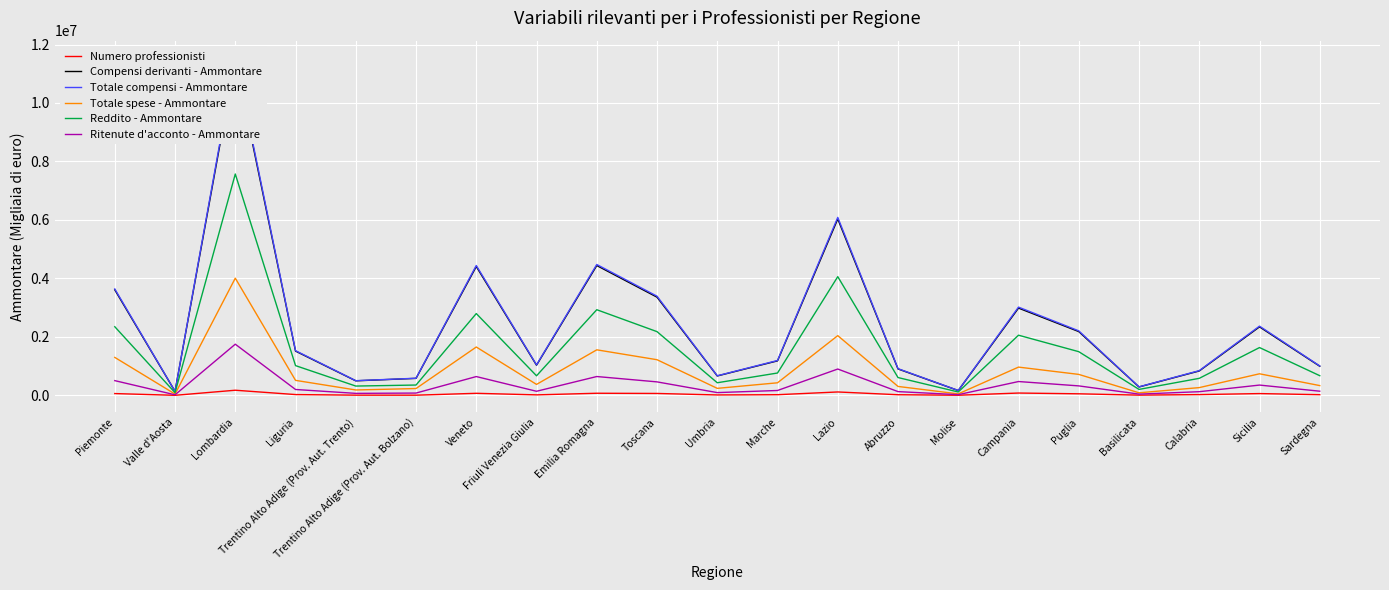

Which category has the lowest value across all series?

Valle d'Aosta